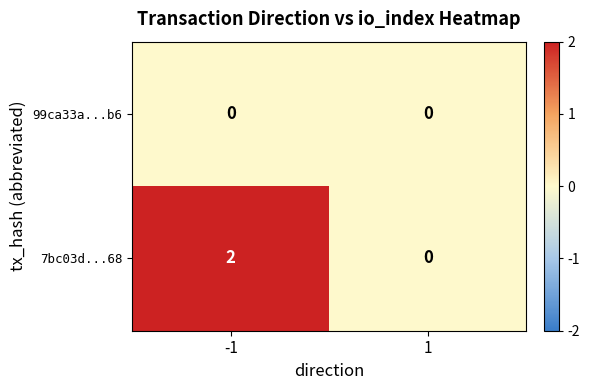

Which series has the widest spread of values?

7bc03d...68